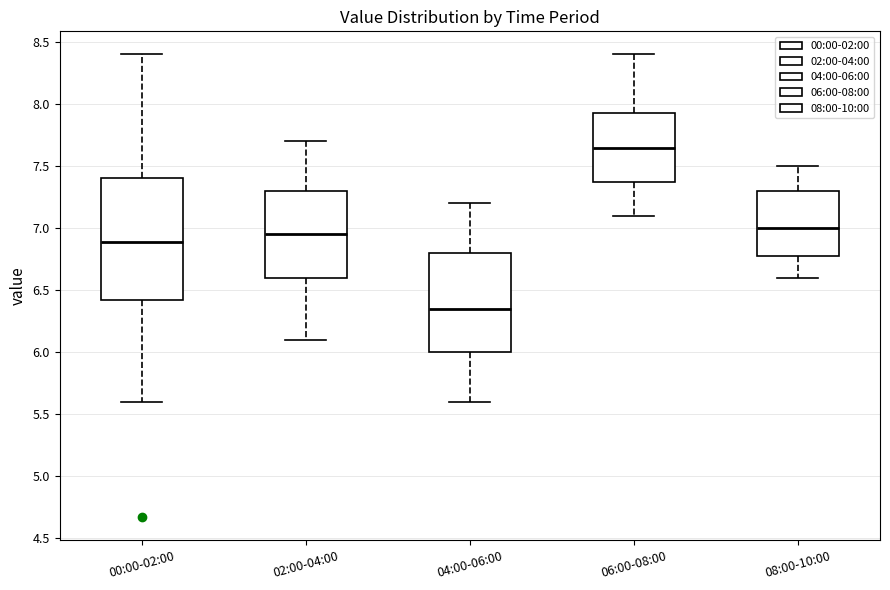

Which box is the tallest, from its lower edge to its upper edge?

00:00-02:00